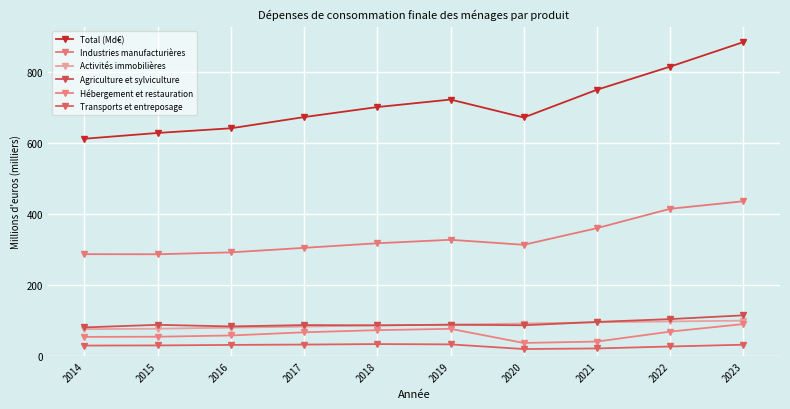

What is the average value of the Activités immobilières series?

87.5